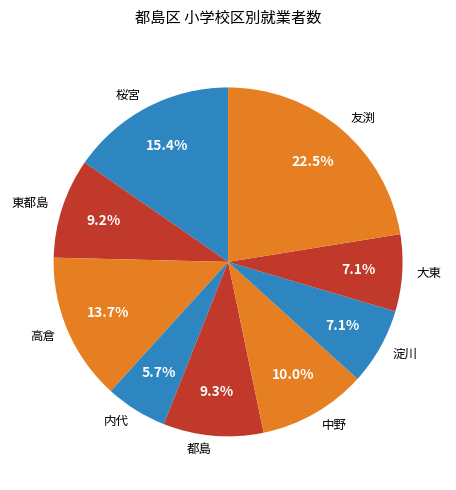

True or false: 淀川 accounts for 16% of the total.

False